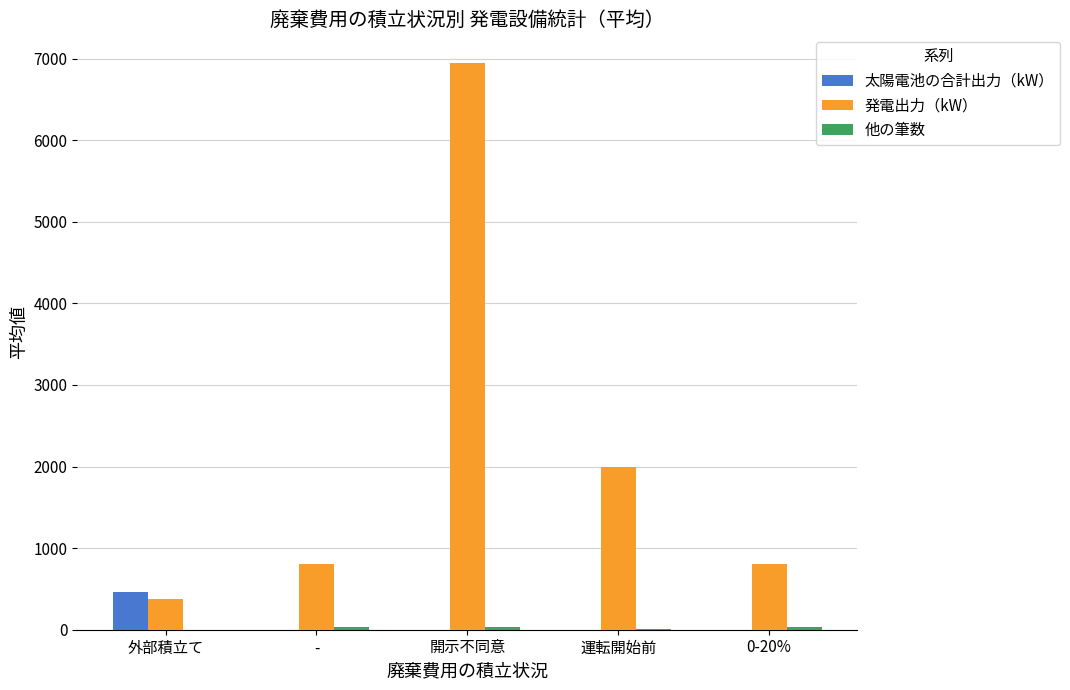

What is the maximum value for 発電出力（kW）?

6950.0